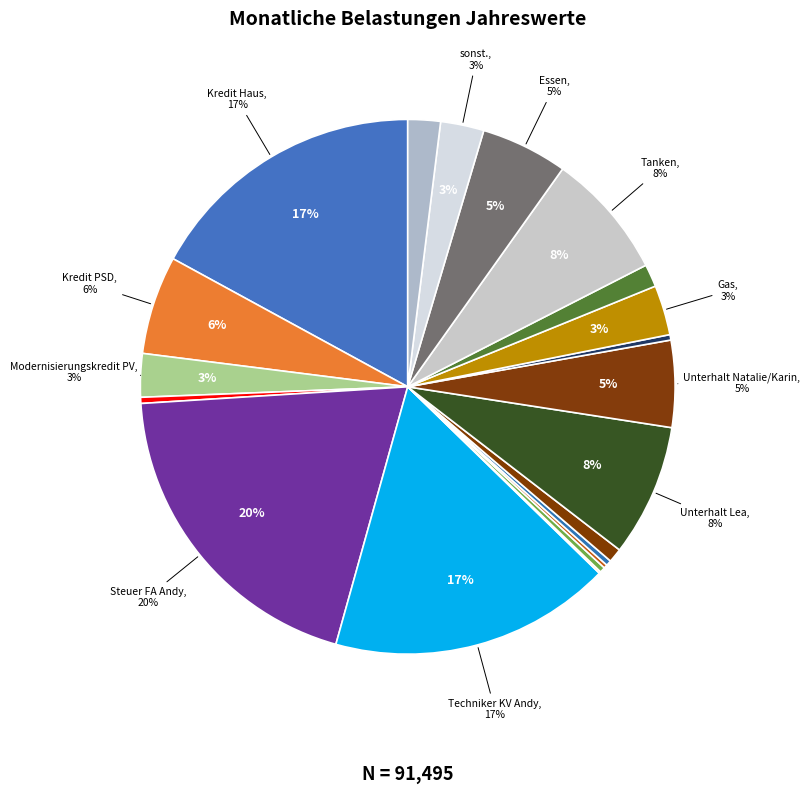

Is there any slice that represents more than half of the pie?

No